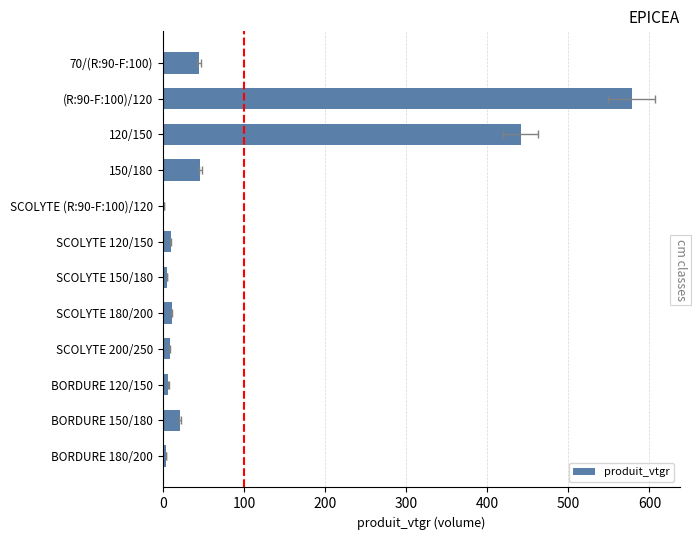

Reading right to left, what are all the values shown in this chart?

3.6	21.4	6.6	8.4	11.0	5.4	9.6	1.3	46.4	441.2	578.5	44.5